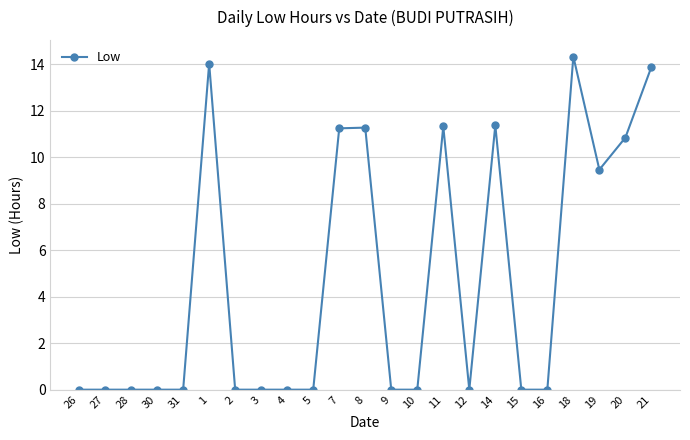

How many distinct data groups are displayed?

1